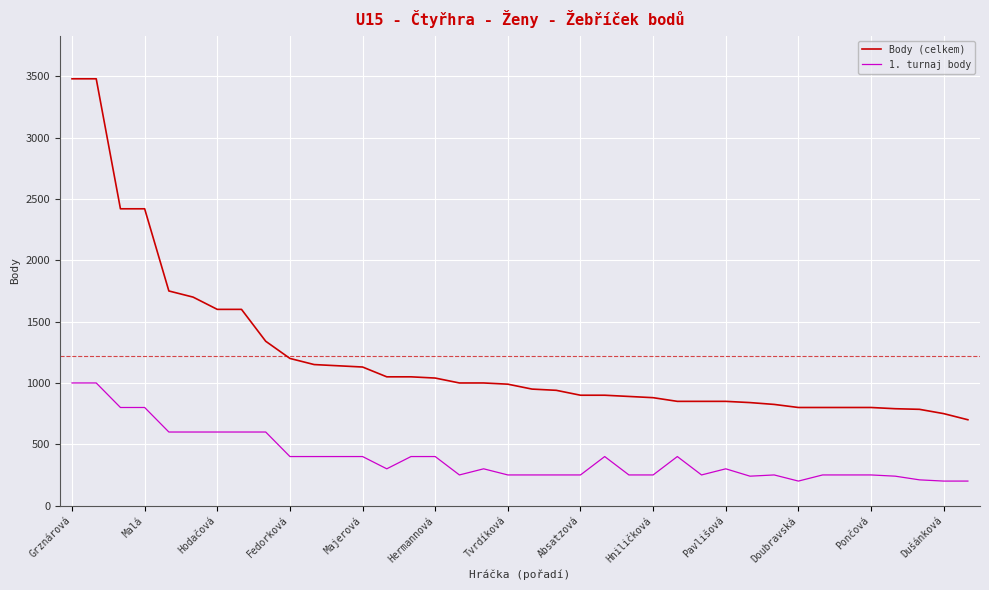

What is the maximum value shown in the chart?

3480